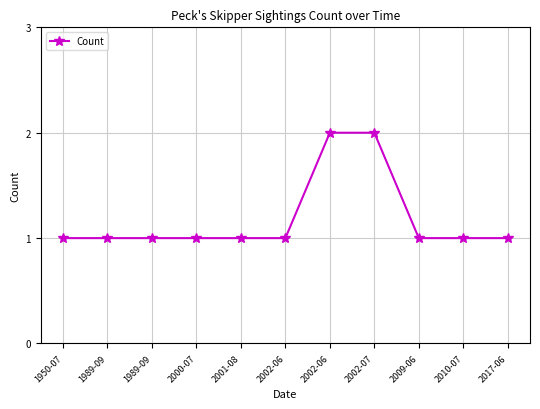

How many lines are shown in the chart?

1